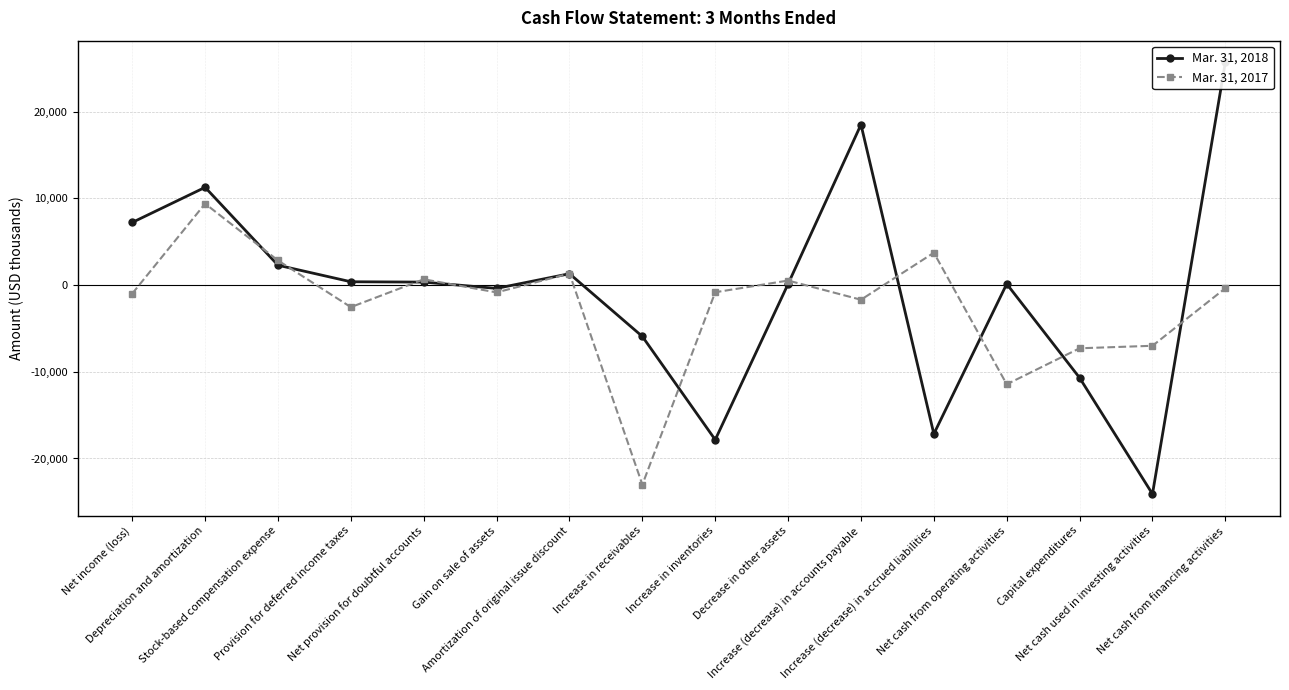

What is the label of the 3rd point from the right?

Capital expenditures